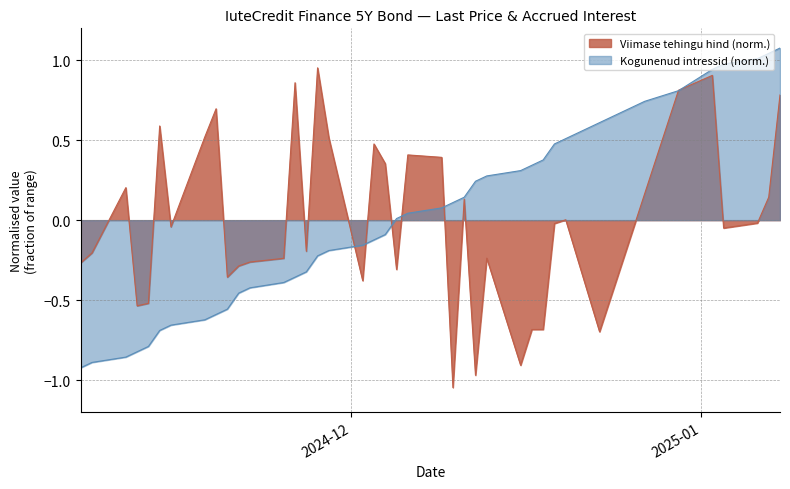

What is the highest value of the Viimase tehingu hind series?

1.0